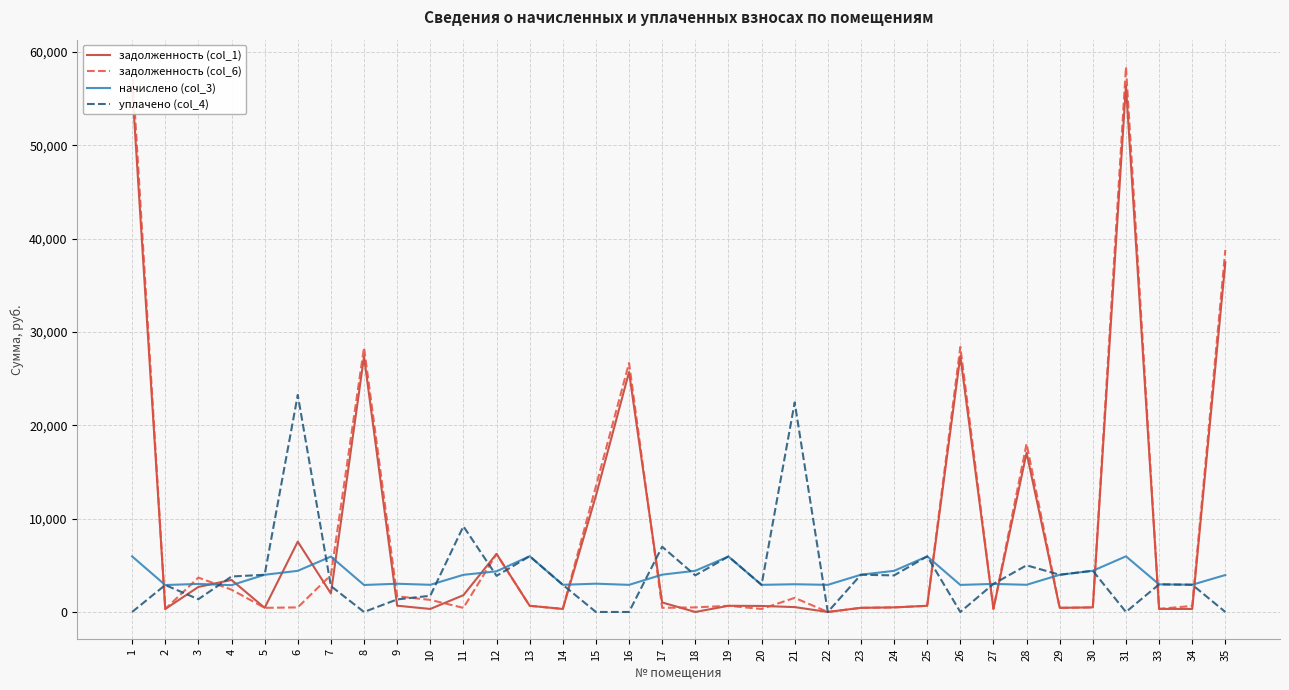

Which series has the largest range (max minus min)?

задолженность (col_6)